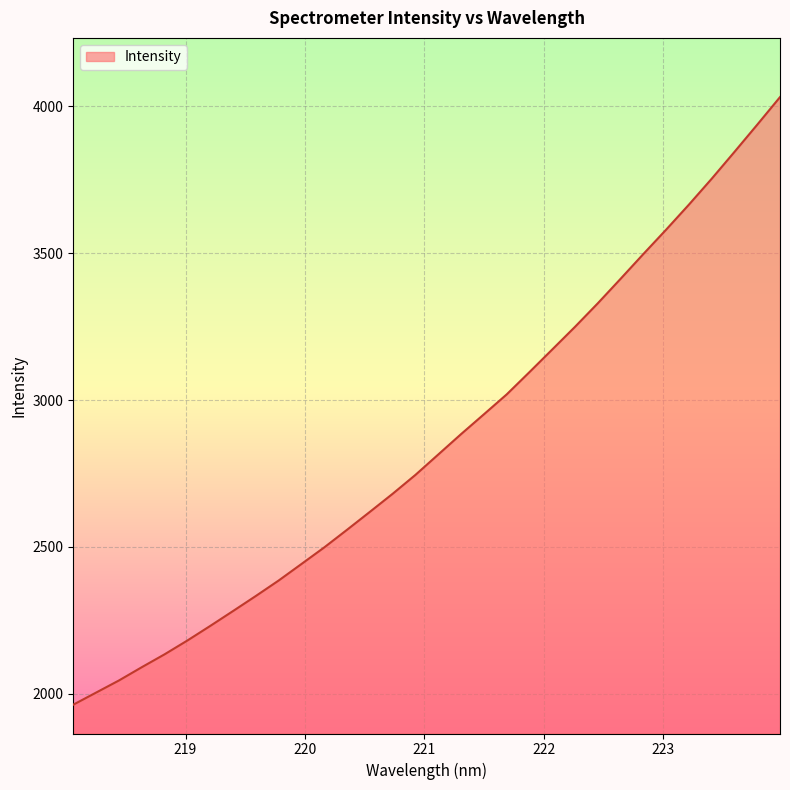

True or false: there are more than 0 points higher than both neighbors.

False